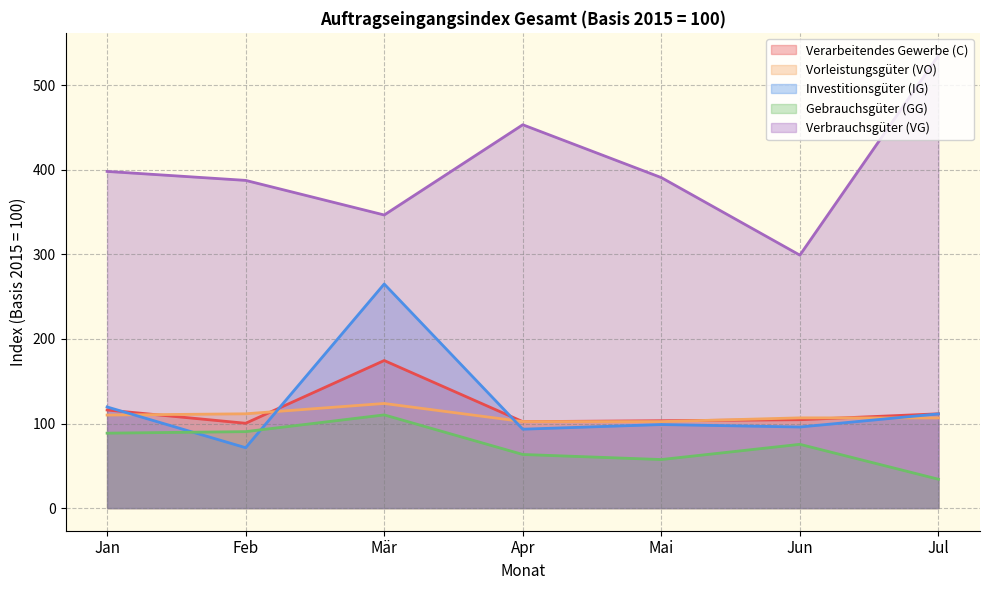

What are all the series names shown in the legend?

Verarbeitendes Gewerbe (C), Vorleistungsgüter (VO), Investitionsgüter (IG), Gebrauchsgüter (GG), Verbrauchsgüter (VG)